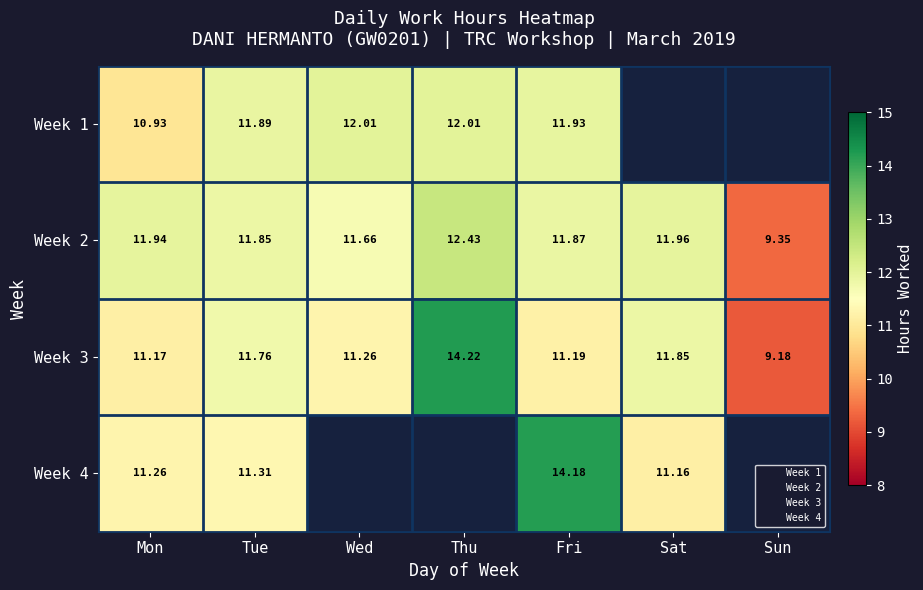

Where does the Week 3 series first go above 11?

Mon